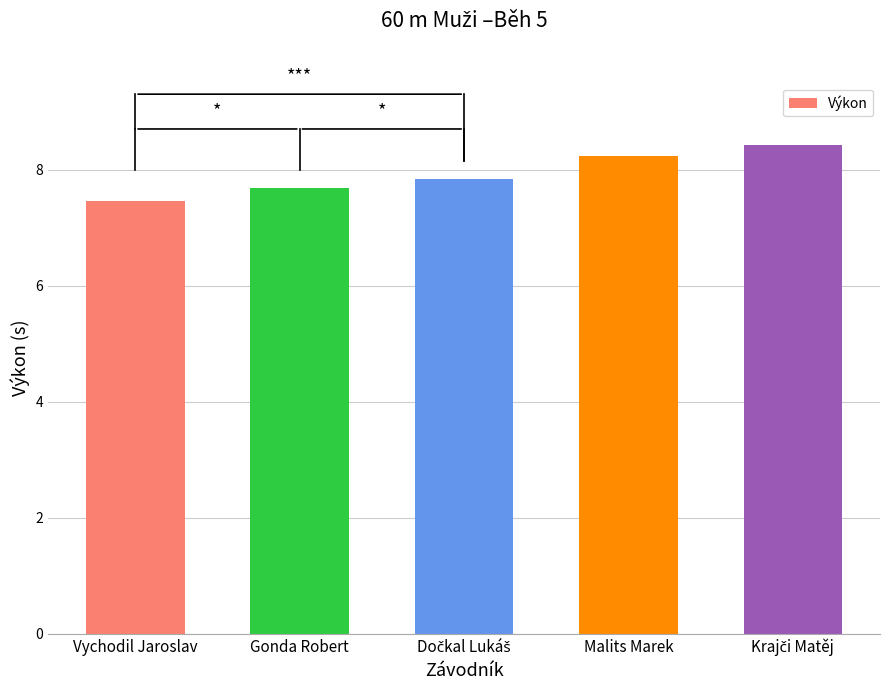

What position from the left is Gonda Robert?

2